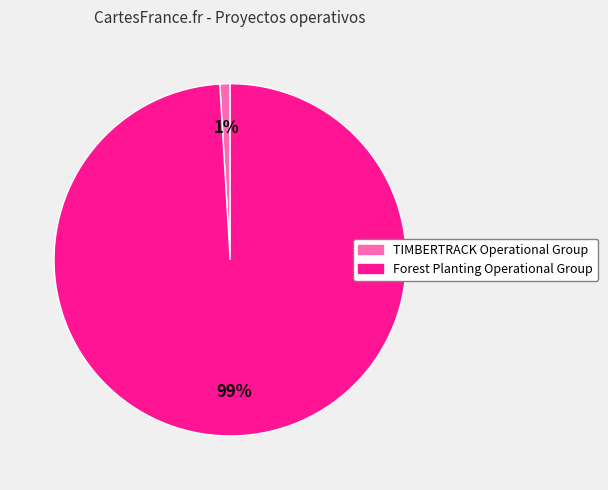

True or false: Forest Planting Operational Group accounts for 89% of the total.

False